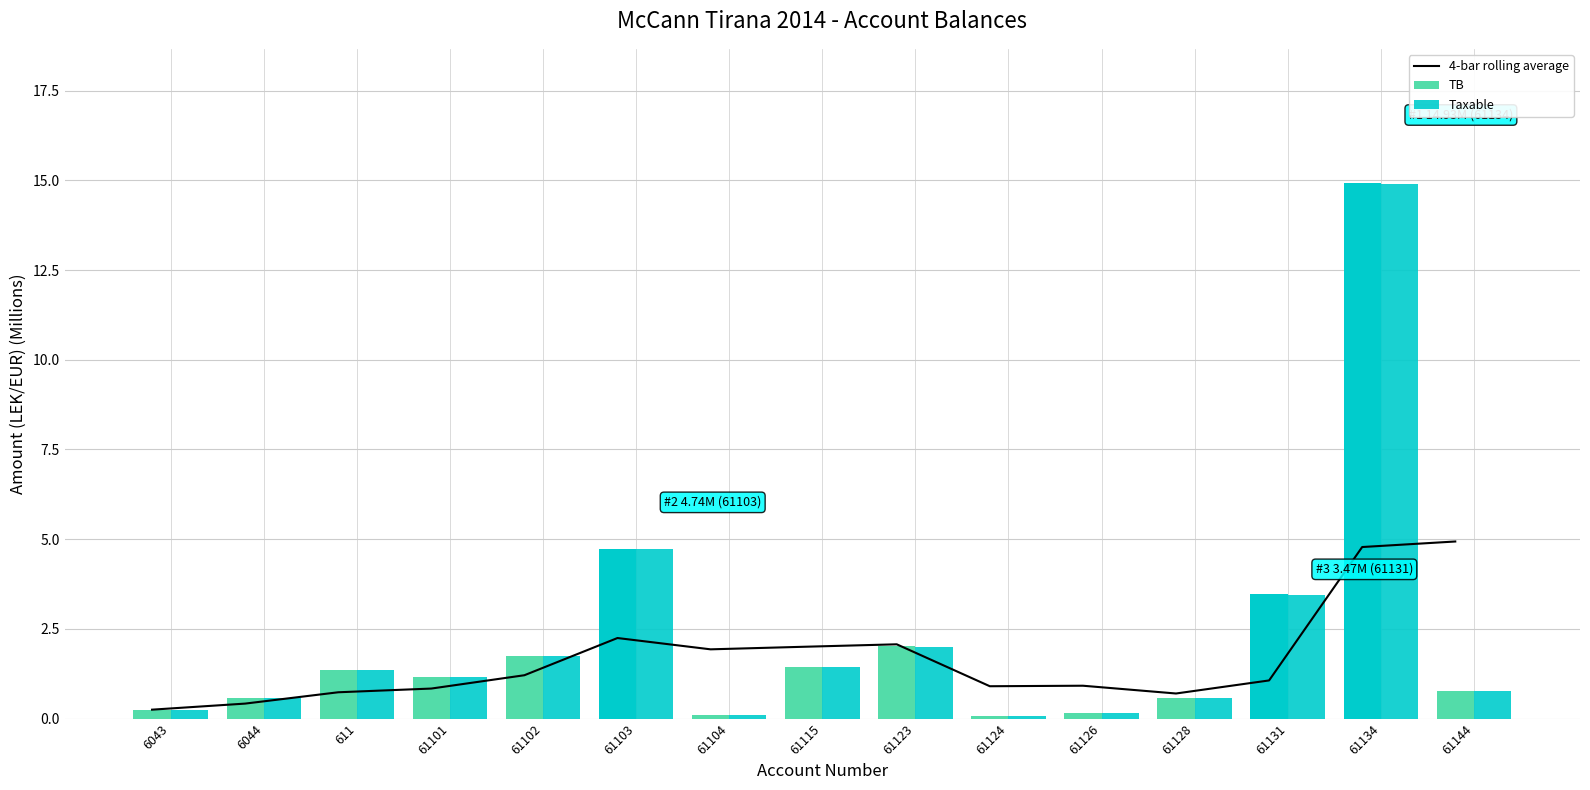

Which label corresponds to the largest value in the chart?

61134